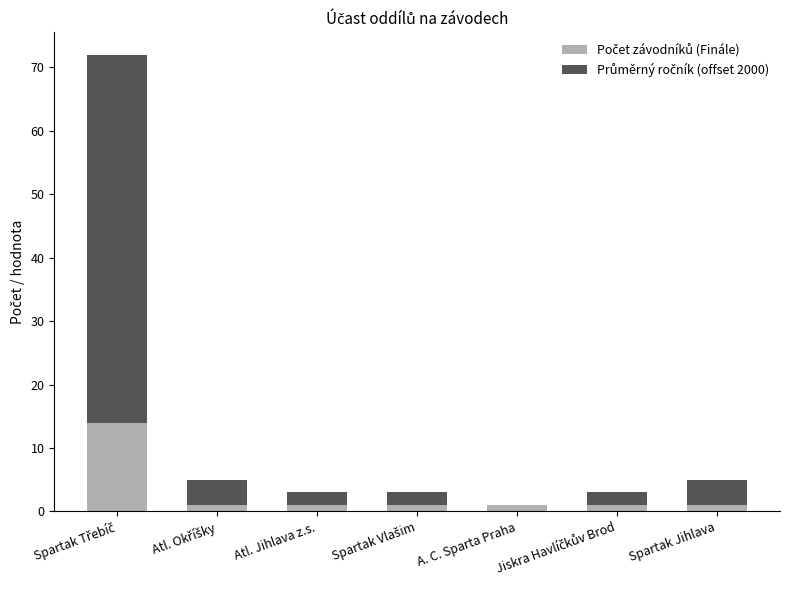

Between Atl. Okříšky and Spartak Jihlava, which is larger?

Atl. Okříšky